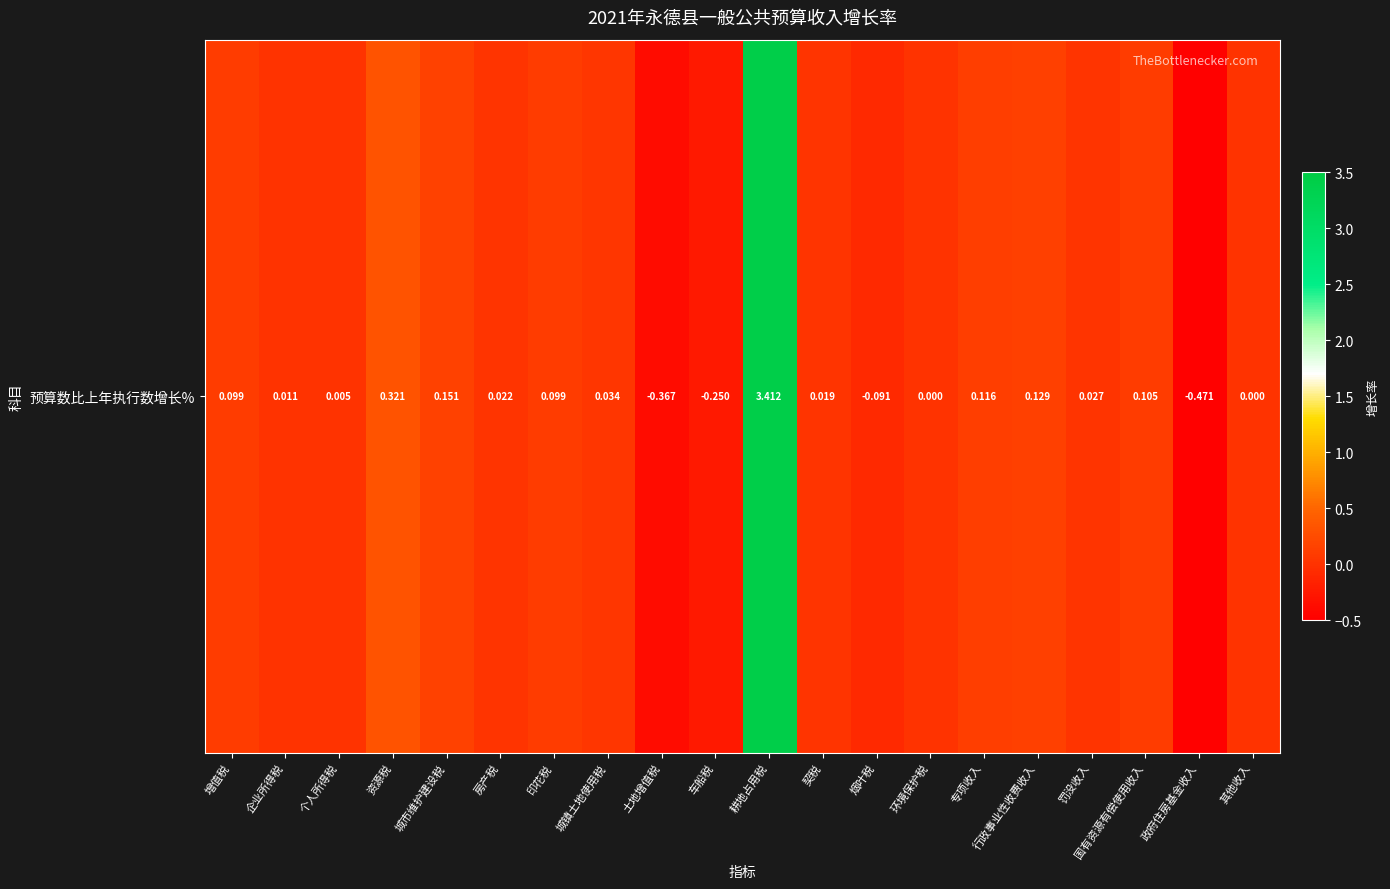

How many values are below zero?

4